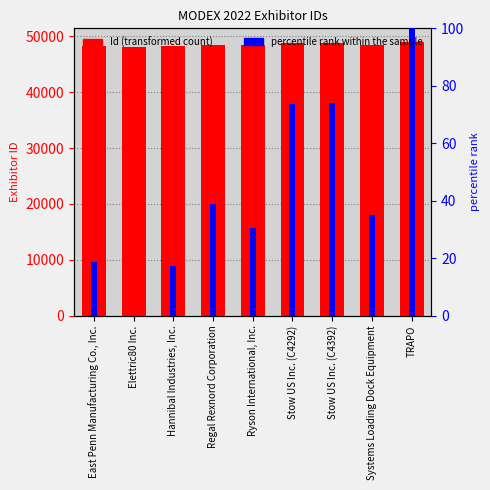

The value of percentile rank within the sample at Regal Rexnord Corporation is 25.1. True or false?

False